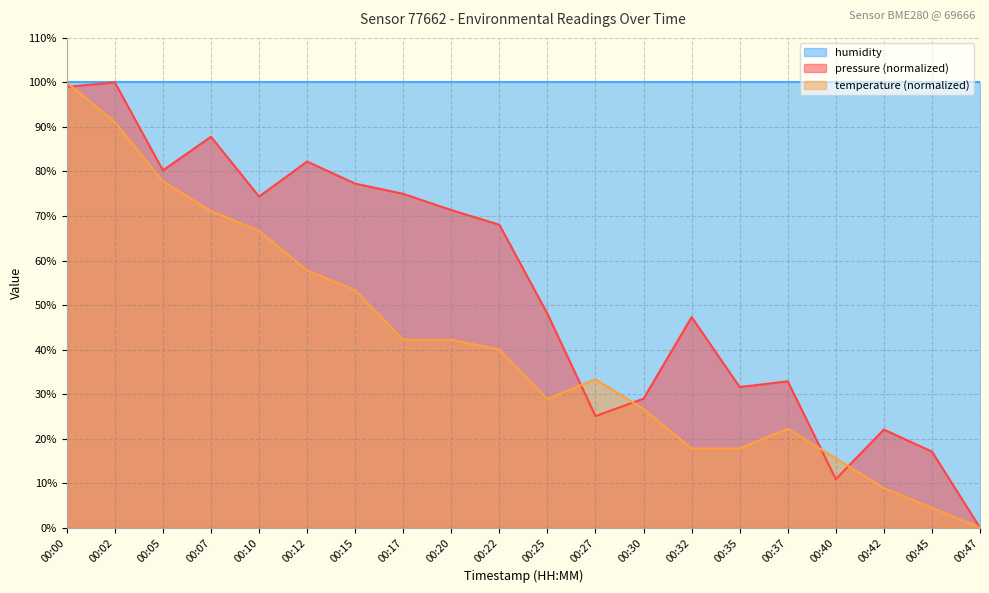

Which series changed the most between 00:37 and 00:47?

pressure (normalized)